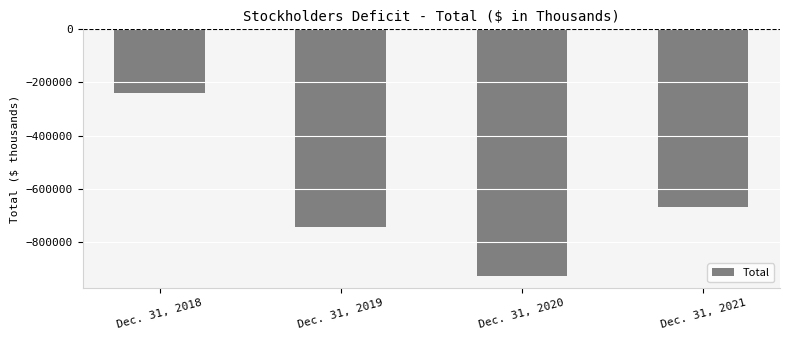

How many values are between -743040 and -241259?

3